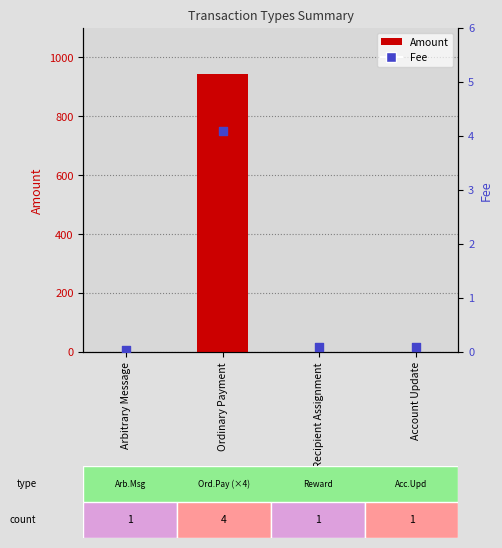

Which series has the largest Y range (max minus min)?

Amount